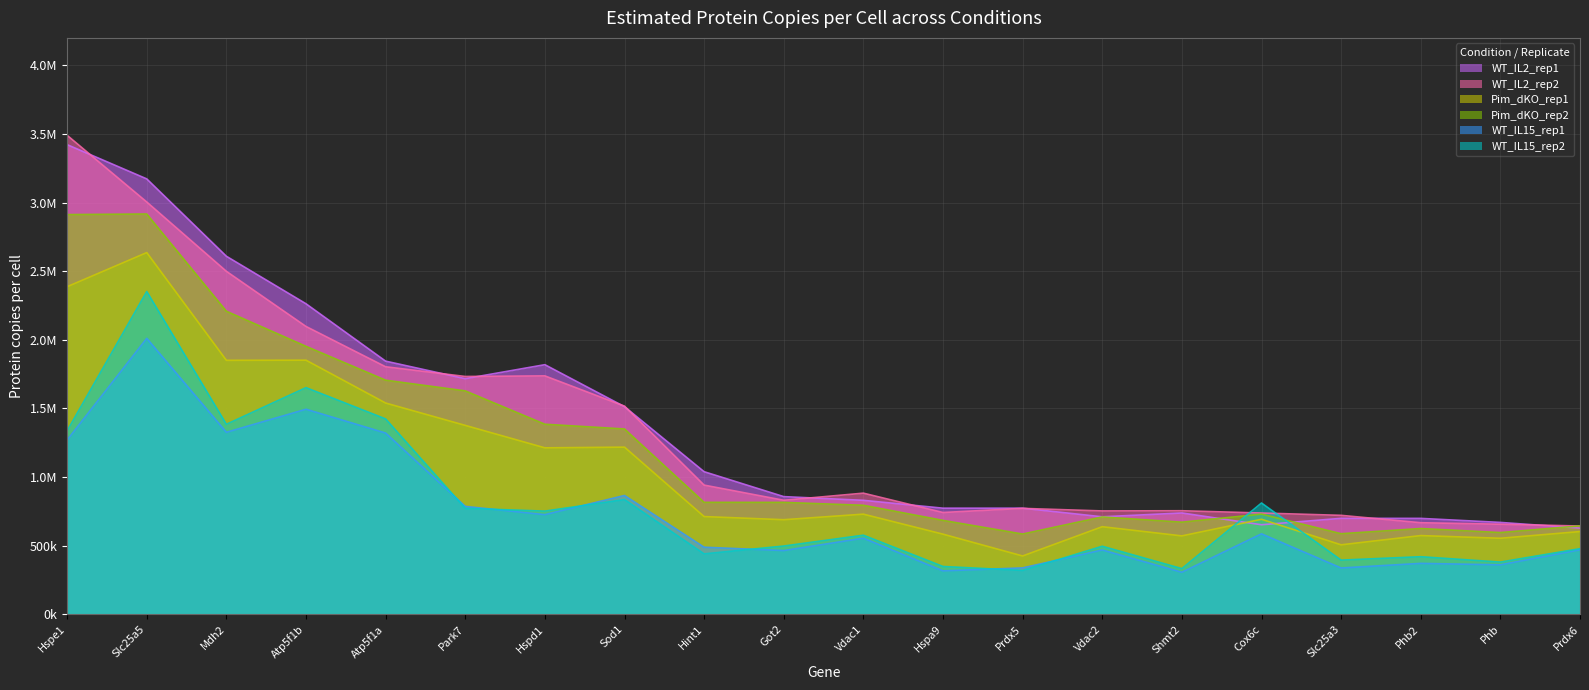

At how many categories does at least one series exceed 1943766?

4